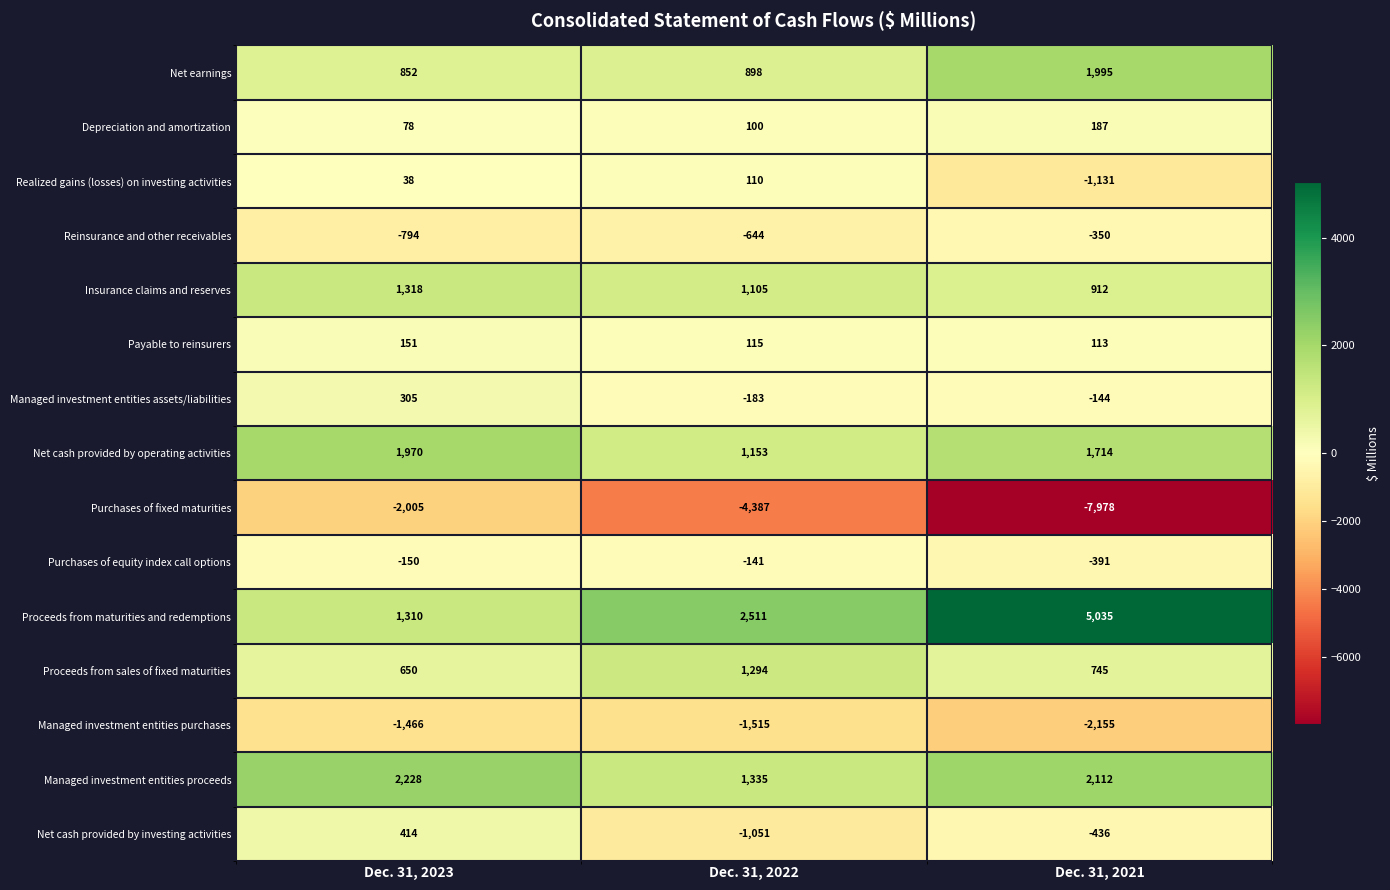

What is the sum of all Net cash provided by operating activities values?

4837